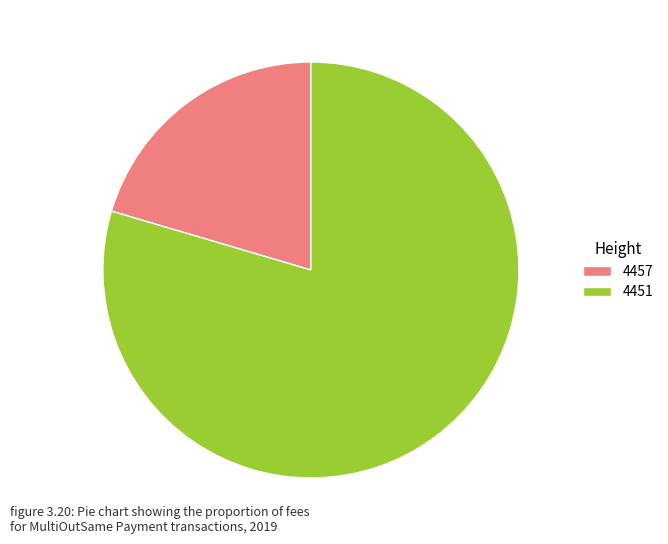

Do 4457 and 4451 together represent more than half of the pie?

Yes